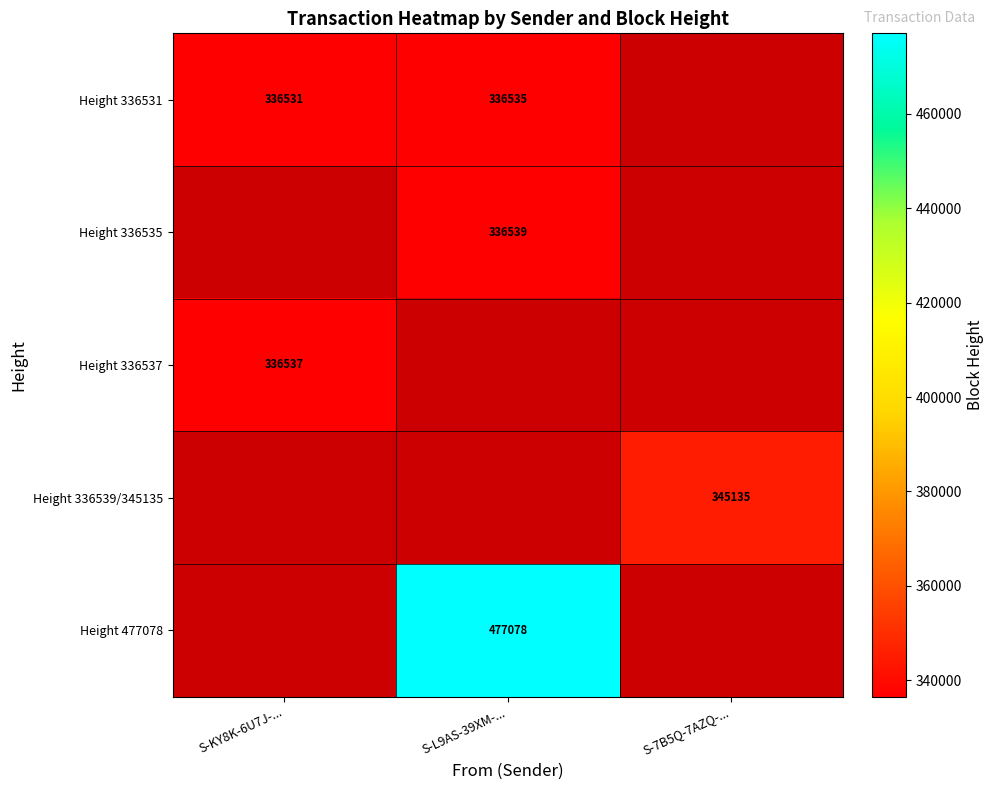

The value of Height 336537 at S-KY8K-6U7J-... is 336537. True or false?

True